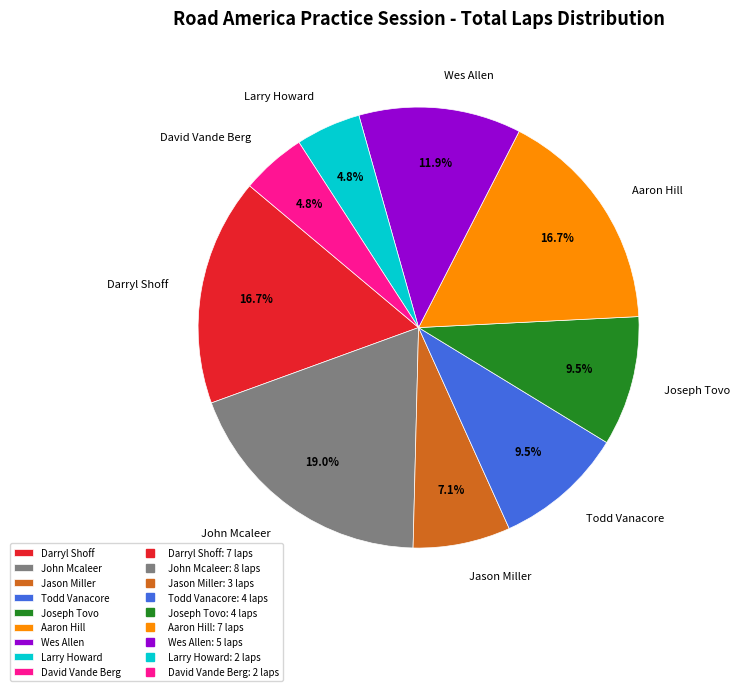

Is there a majority slice in this chart?

No